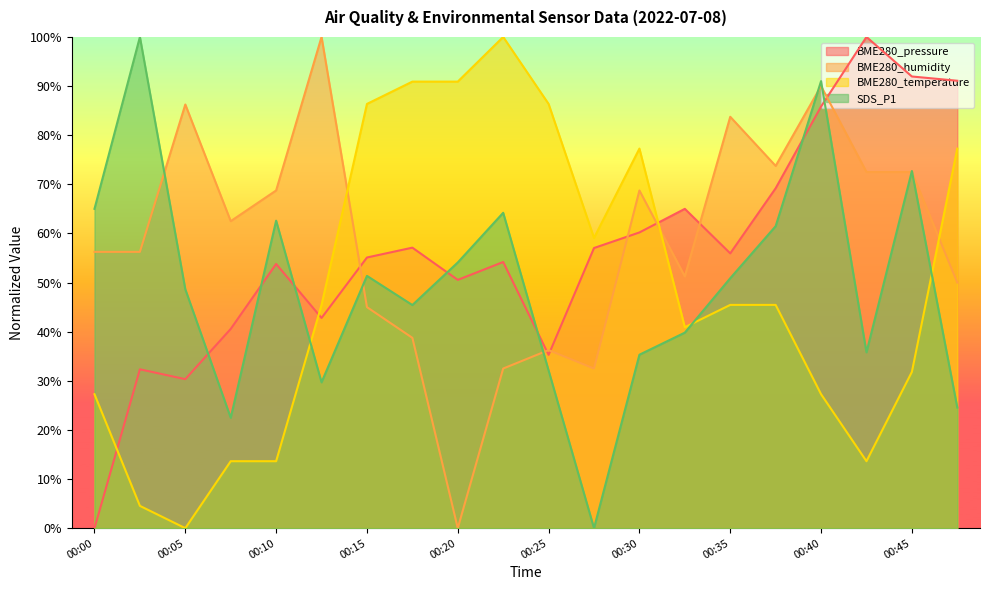

What is the value of the BME280_temperature point at the 16th from the left?

45.5